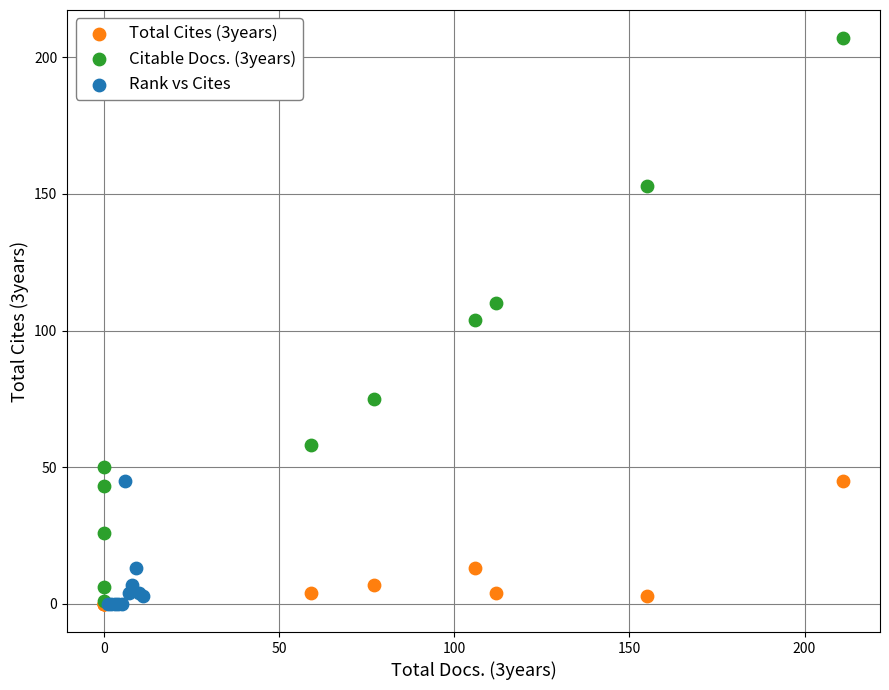

What are all the series names shown in the legend?

Total Cites (3years), Citable Docs. (3years), Rank vs Cites